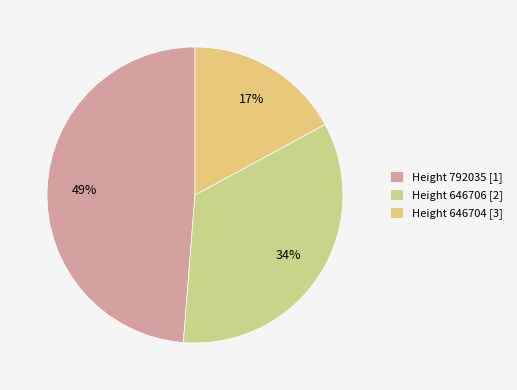

How many segments does this pie chart have?

3